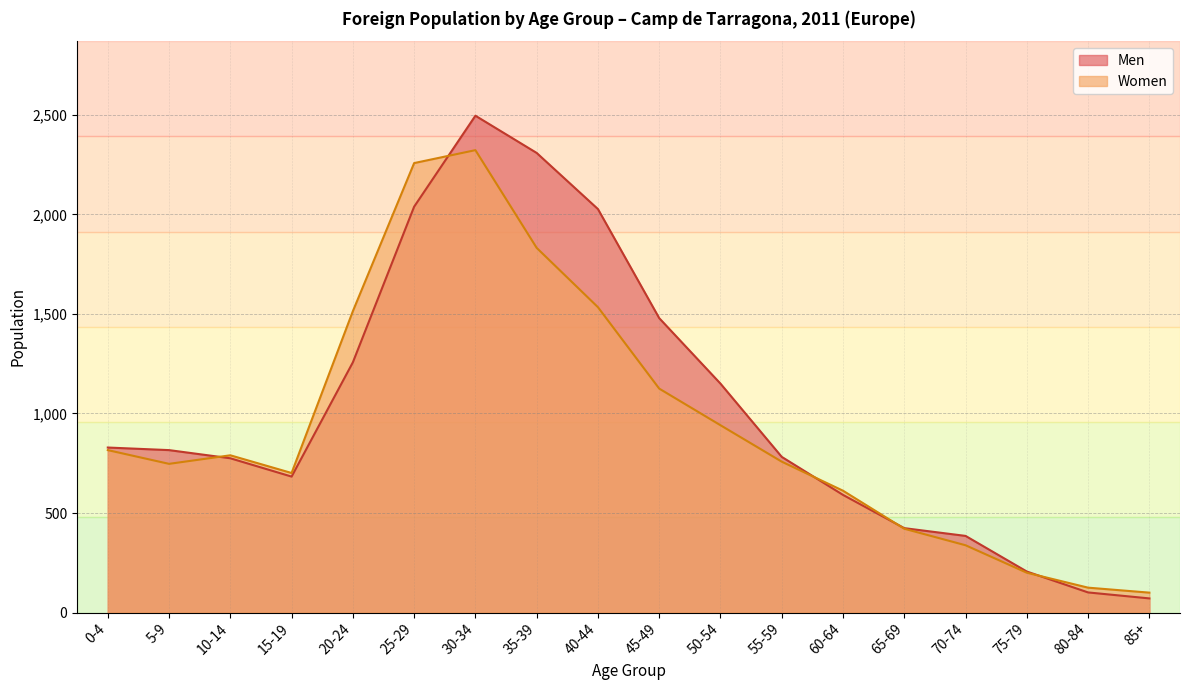

Rank the categories by Men value from lowest to highest.

85+, 80-84, 75-79, 70-74, 65-69, 60-64, 15-19, 10-14, 55-59, 5-9, 0-4, 50-54, 20-24, 45-49, 40-44, 25-29, 35-39, 30-34